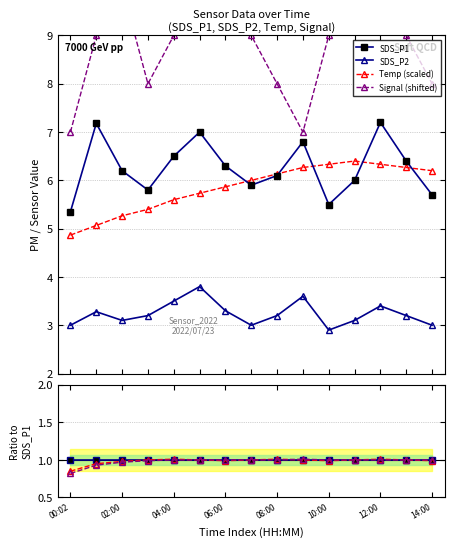

What is the lowest value of the Temp series?

4.9